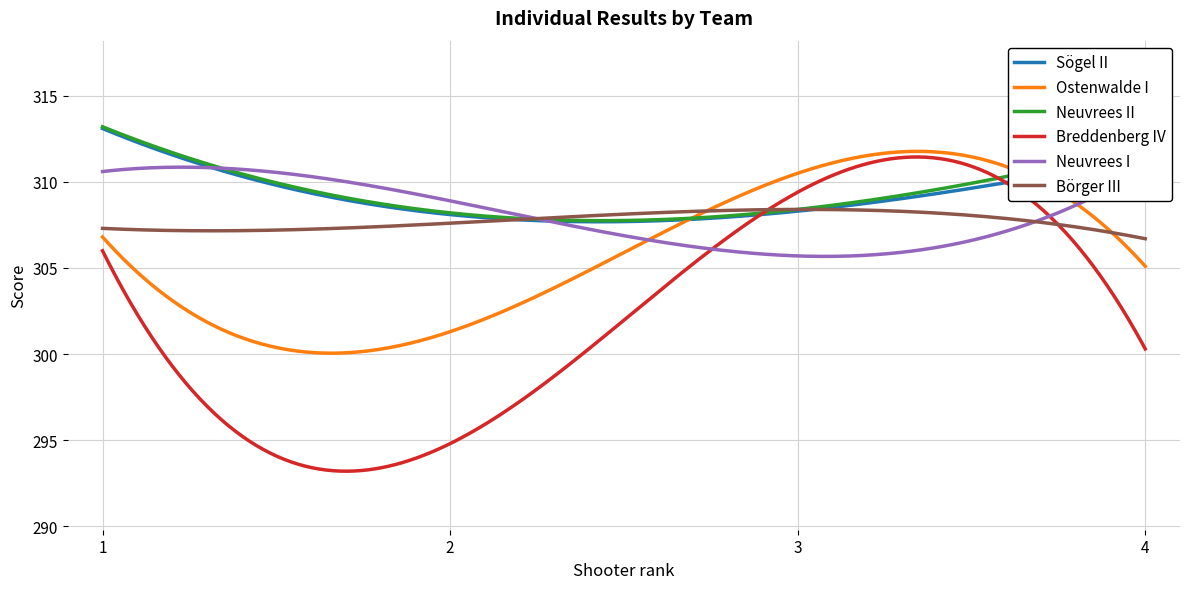

What is the lowest value of the Ostenwalde I series?

300.1